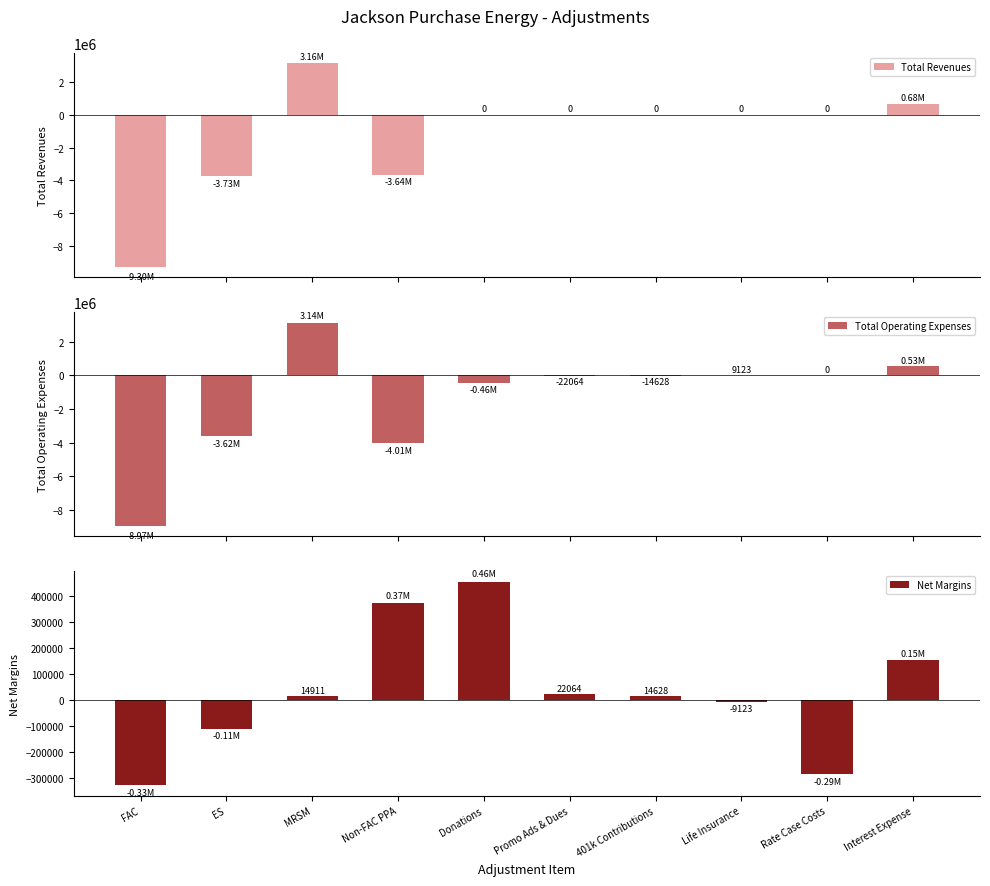

What is the lowest value of the Net Margins series?

-328315.4